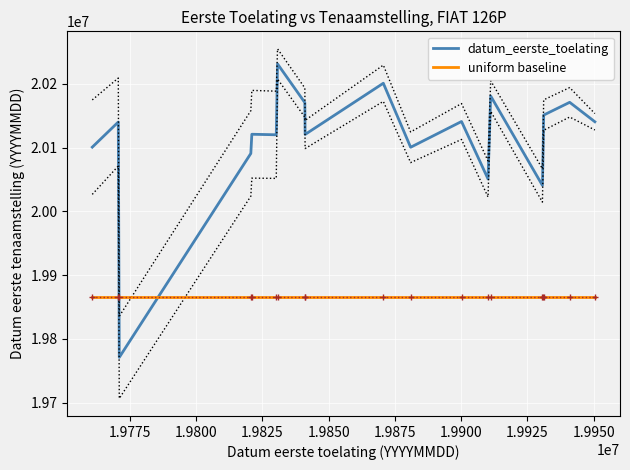

How many times do datum_eerste_toelating and uniform baseline cross each other?

2